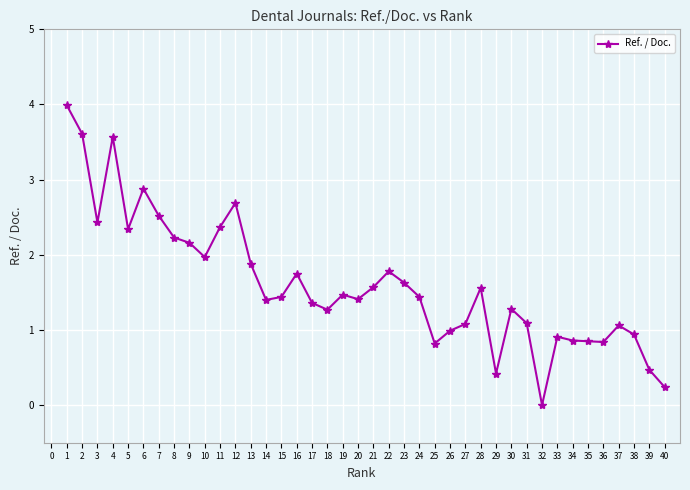

Is this an area chart (filled region under the line)?

No